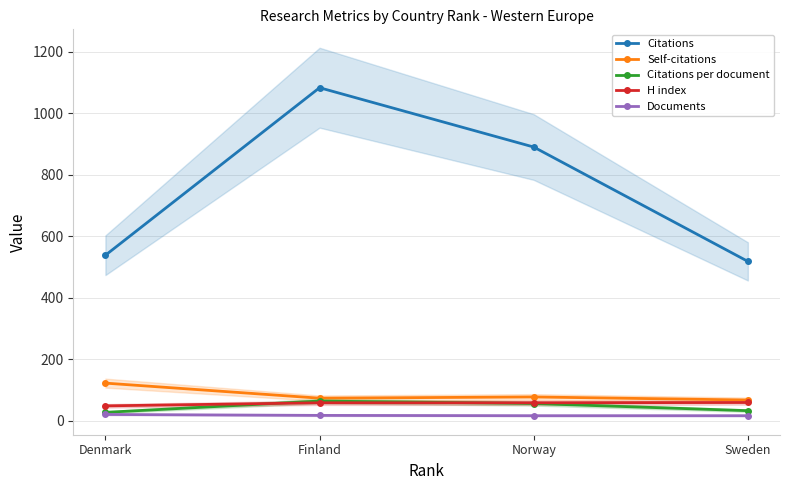

At which category is the sum across all series the highest?

Finland